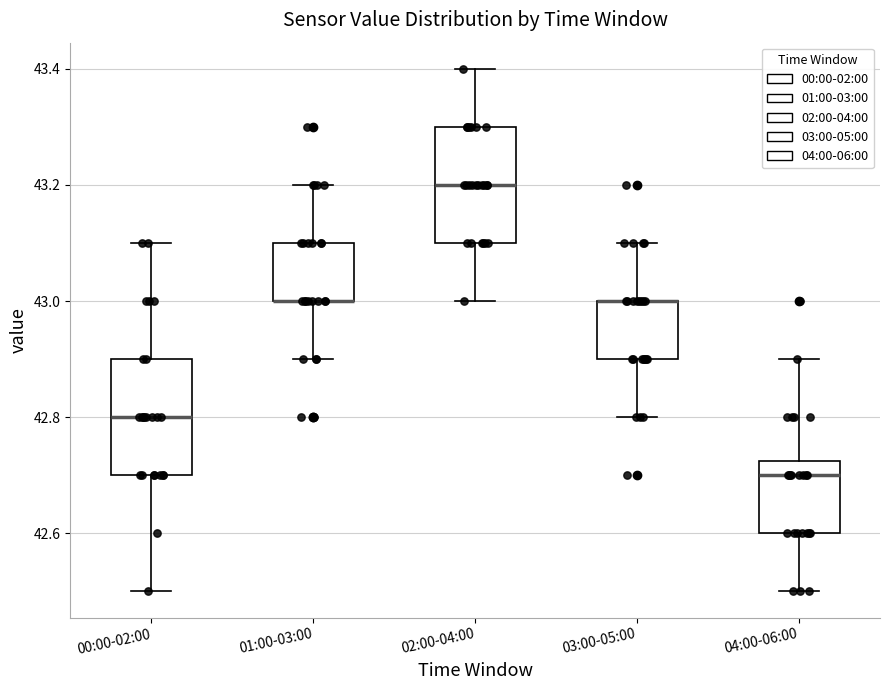

Reading left to right, read every box against the y-axis: the position of its median line, the range the box covers, and the ends of its whiskers. The values are not printed on the chart, so give them approximately, as read against the axis.

00:00-02:00: median 42.80, box 42.70 to 42.90, whiskers 42.50 to 43.10
01:00-03:00: median 43.00 (drawn on the box's lower edge), box 43.00 to 43.10, whiskers 42.90 to 43.20
02:00-04:00: median 43.20, box 43.10 to 43.30, whiskers 43.00 to 43.40
03:00-05:00: median 43.00 (drawn on the box's upper edge), box 42.90 to 43.00, whiskers 42.80 to 43.10
04:00-06:00: median 42.70, box 42.60 to 42.72, whiskers 42.50 to 42.90